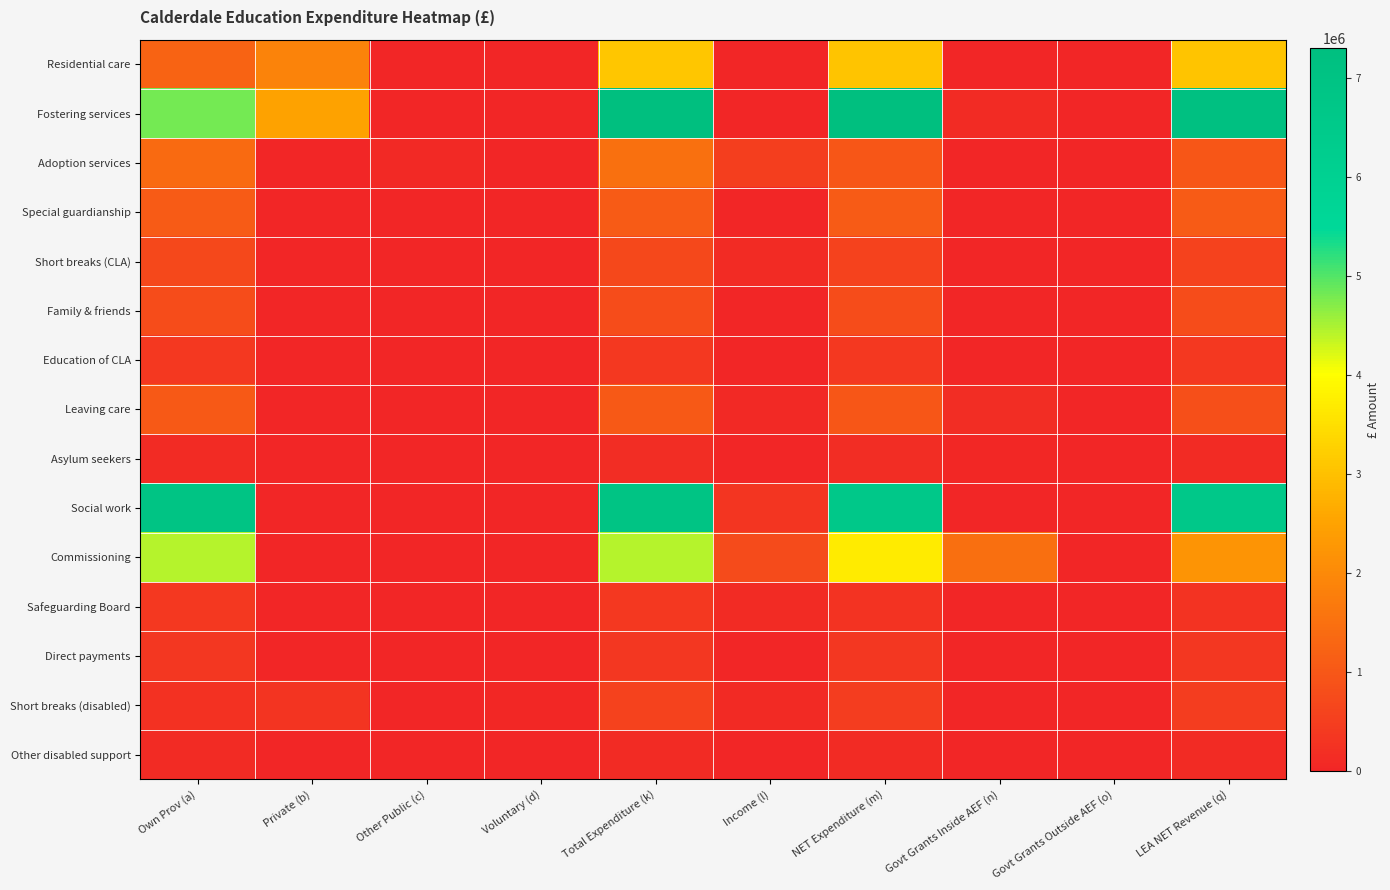

List the series in order of their peak value, lowest first.

Other disabled support, Asylum seekers, Direct payments, Safeguarding Board, Education of CLA, Short breaks (disabled), Short breaks (CLA), Family & friends, Leaving care, Special guardianship, Adoption services, Residential care, Commissioning, Social work, Fostering services